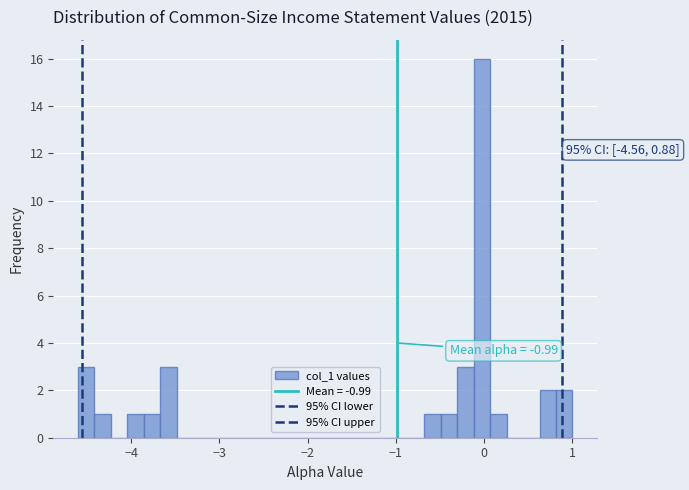

Read against the x-axis, roughly where is the centre of the tallest bar?

0.0